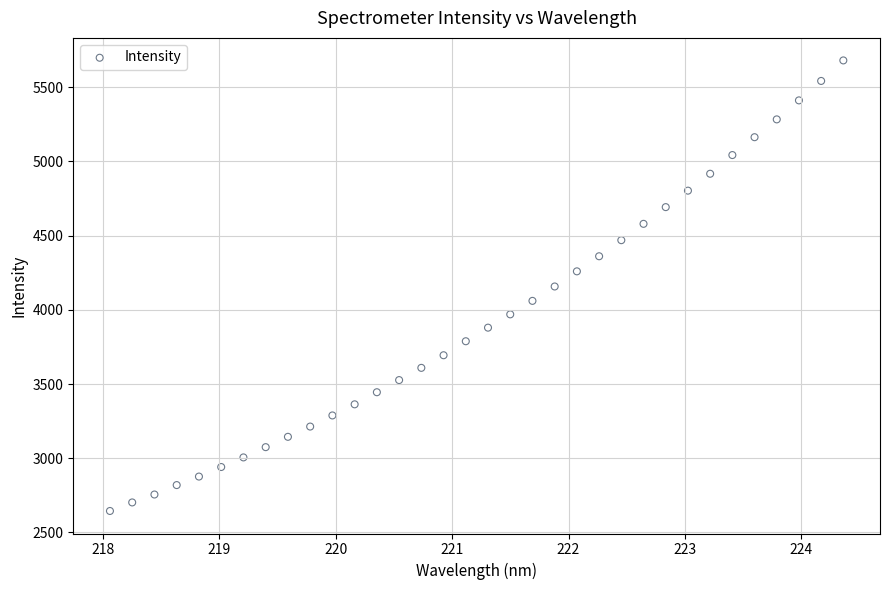

What is the range of X values (max minus min)?

6.3